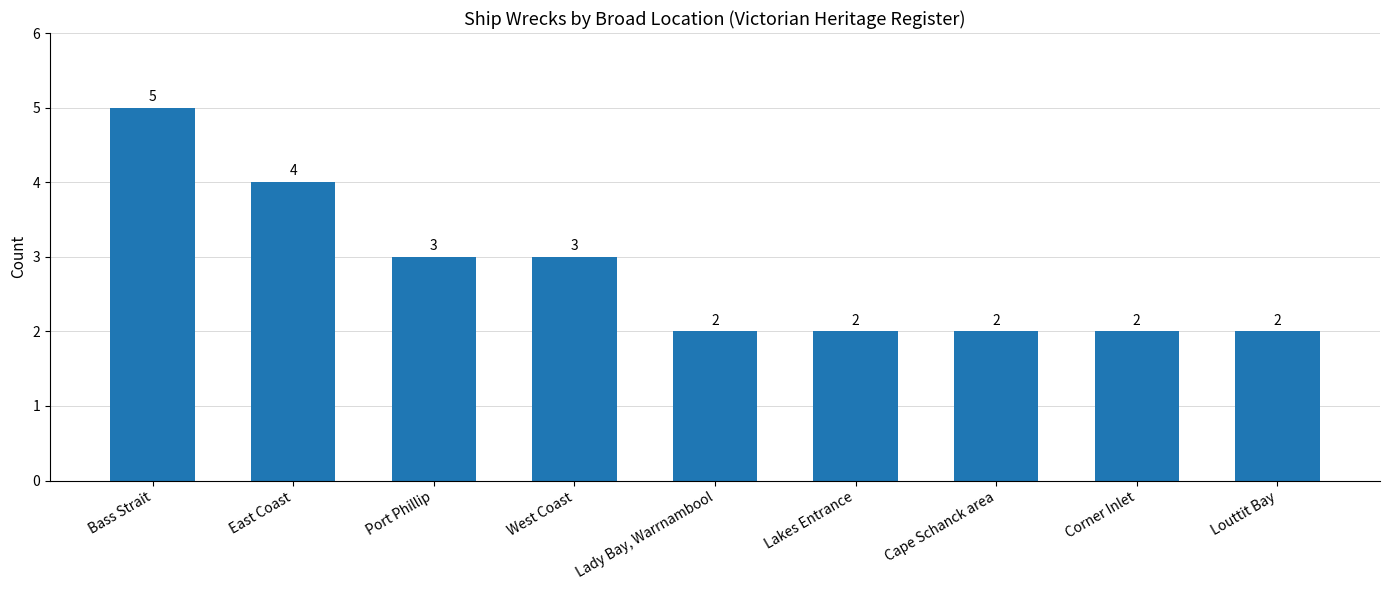

What is the sum of all values?

25